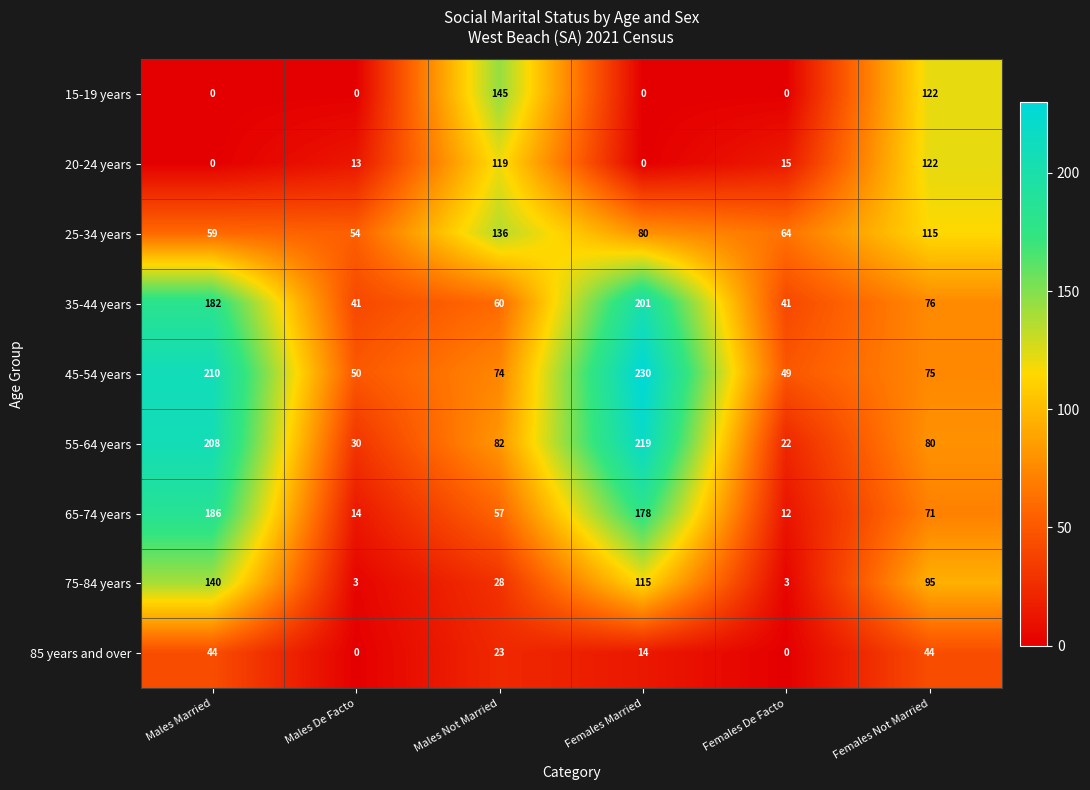

What is the difference between the maximum and second lowest values in the 45-54 years series?

180